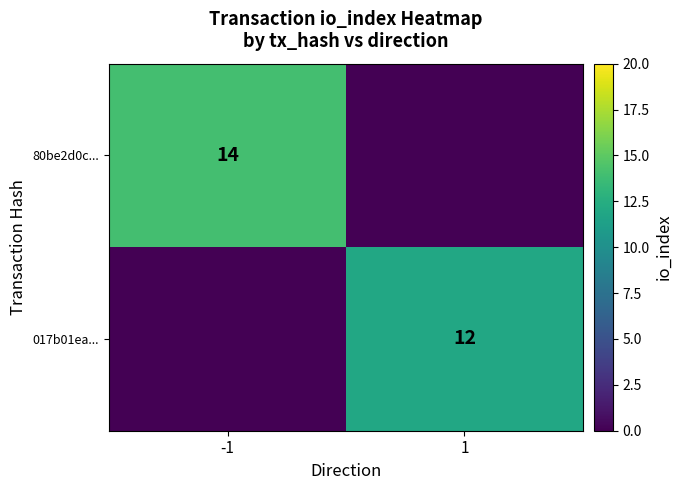

What is the total value across all series at -1?

14